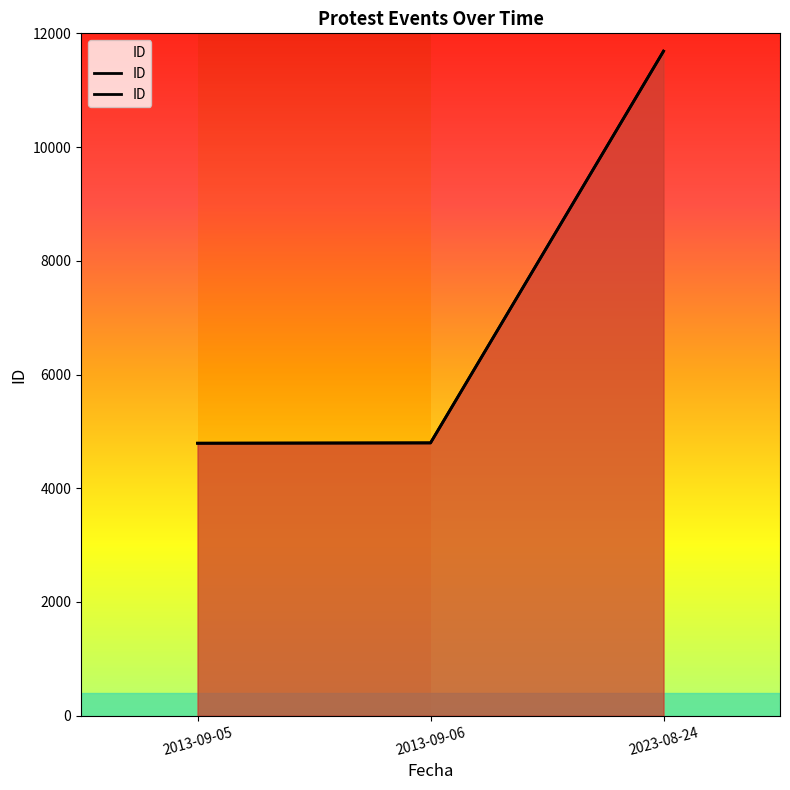

What is the value of the 1st point from the left?

4792